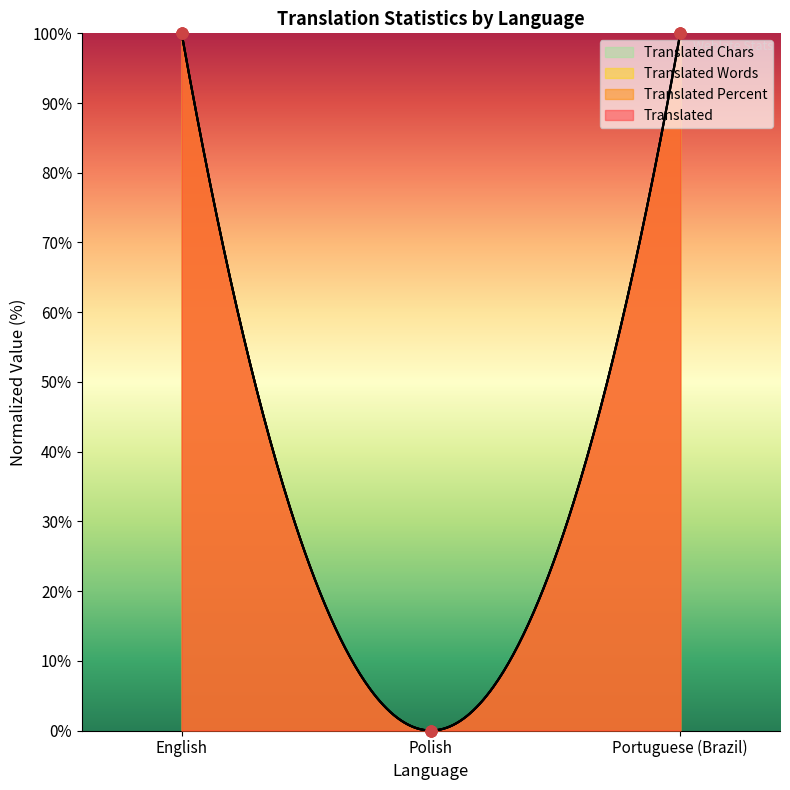

Is the value of translated_chars at Portuguese (Brazil) greater than the value of translated at Polish?

Yes